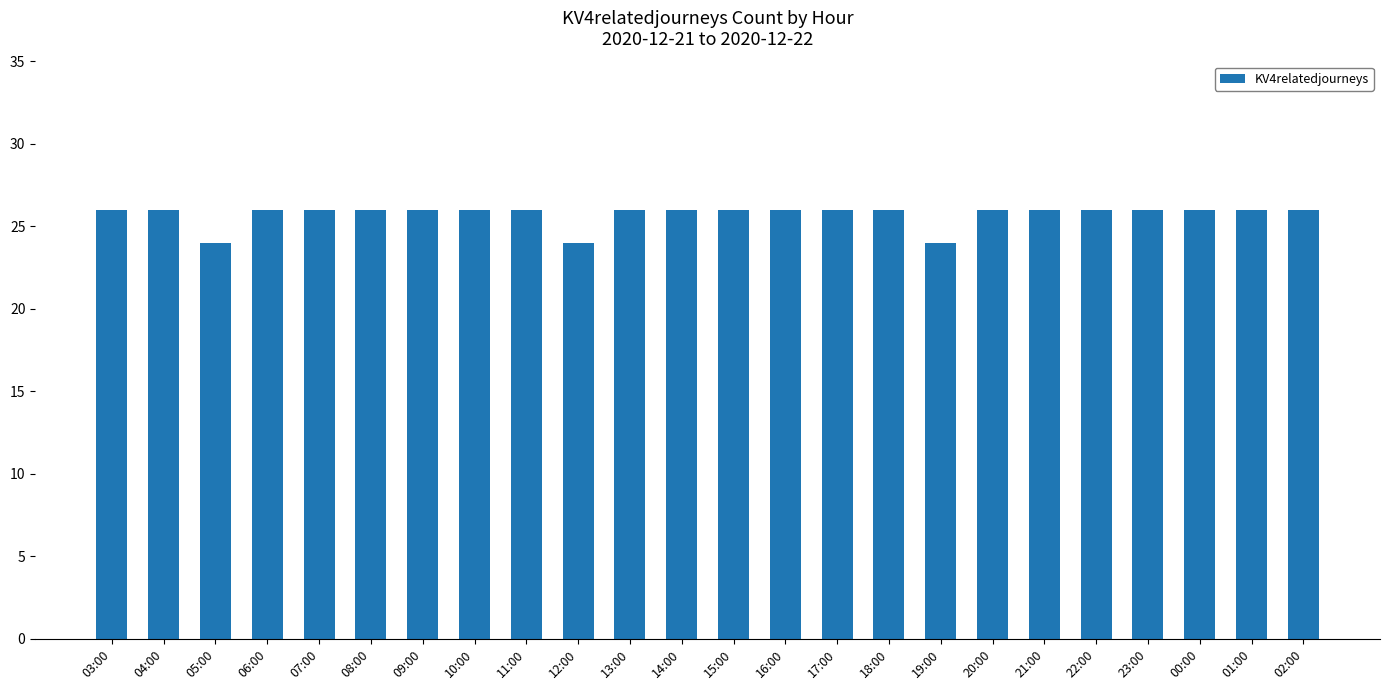

What is the ratio of the value at 15:00 to the value at 11:00?

1.0